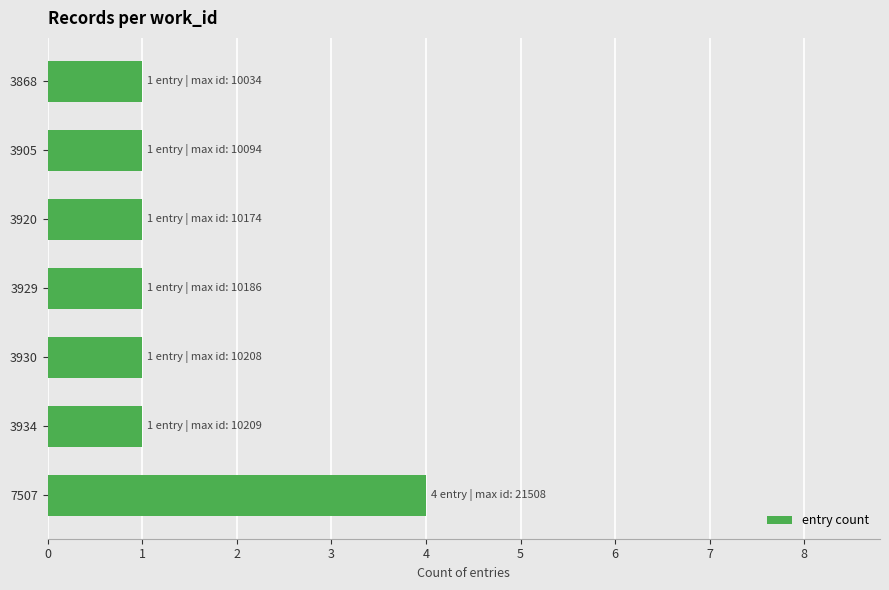

At which category does the chart reach its peak across all series?

7507